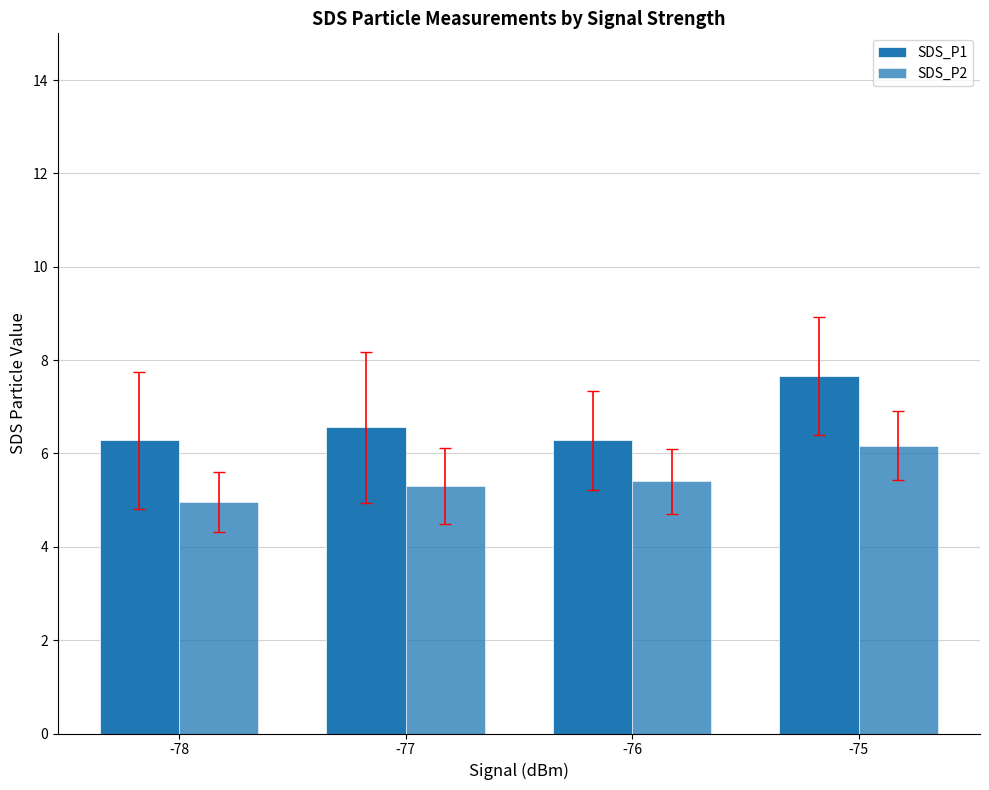

True or false: SDS_P1 has a value of 8.8 at -76.

False